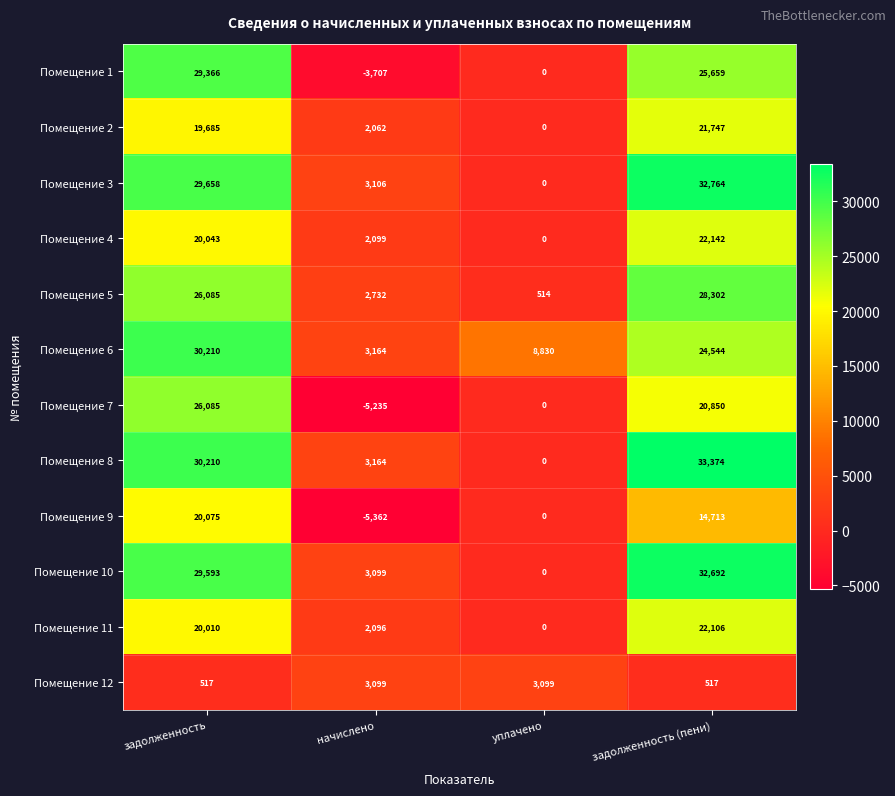

At how many categories does at least one series exceed 7330?

3